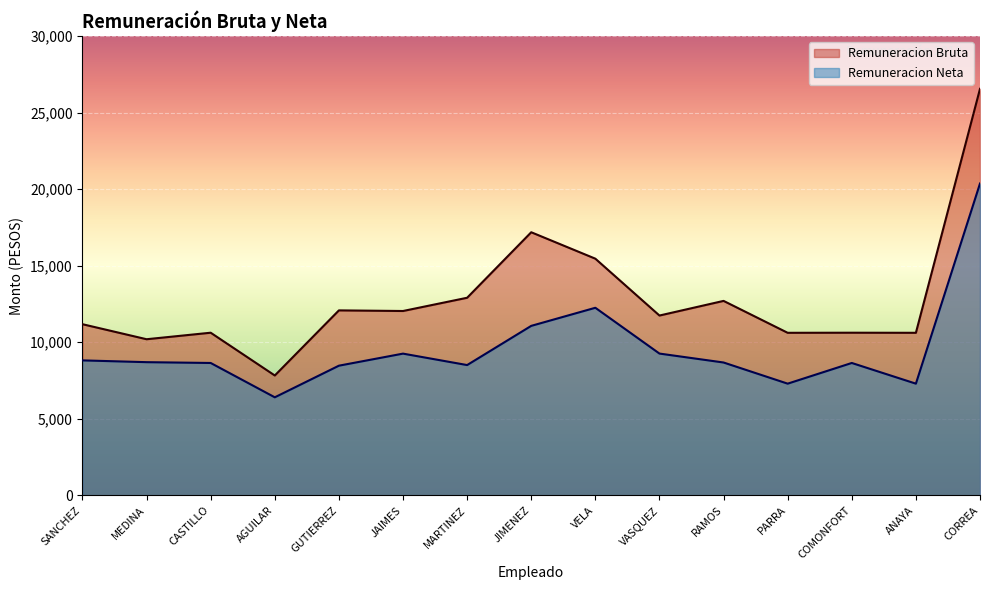

True or false: Remuneracion Bruta has more than 0 points higher than both neighbors.

True